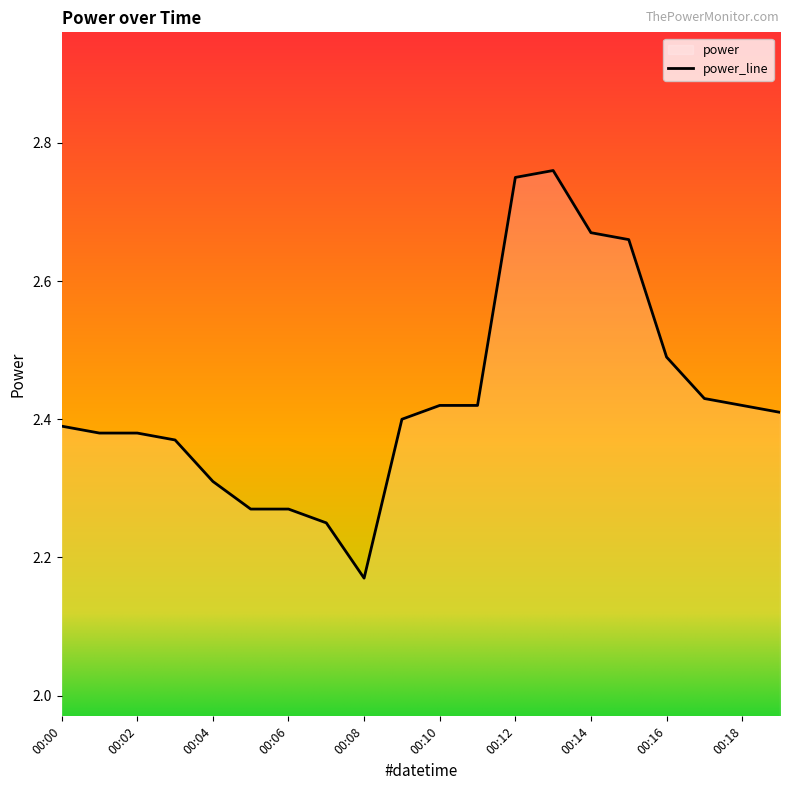

What is the difference between the second highest and minimum values?

0.6